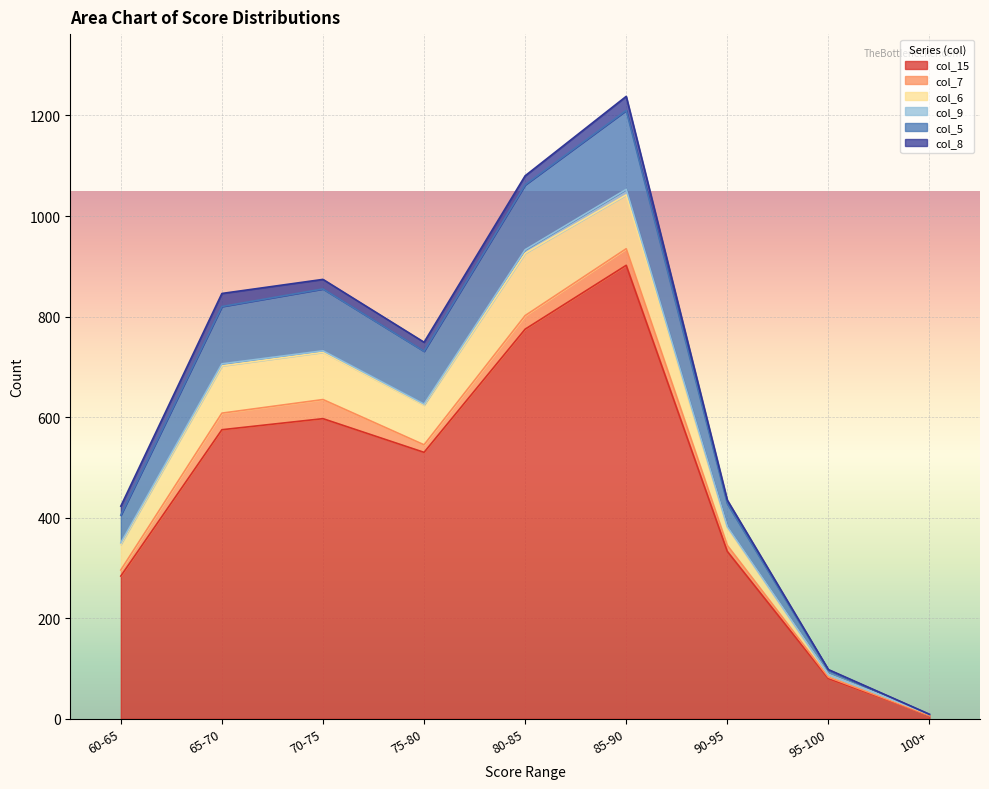

At which label does col_15 reach its minimum?

100+